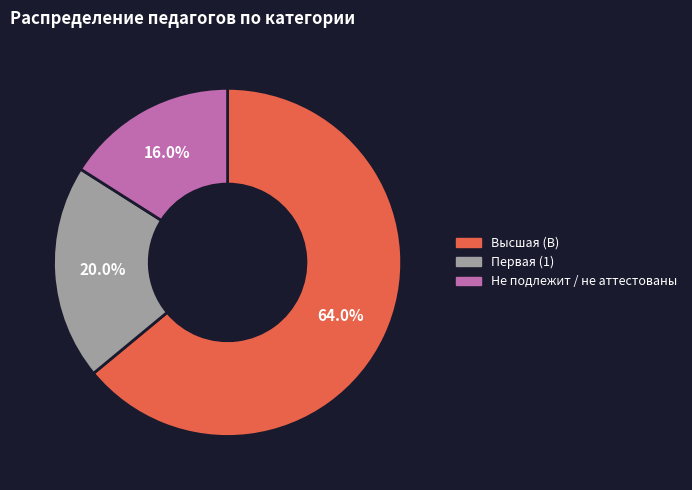

True or false: Высшая (В) accounts for 79% of the total.

False